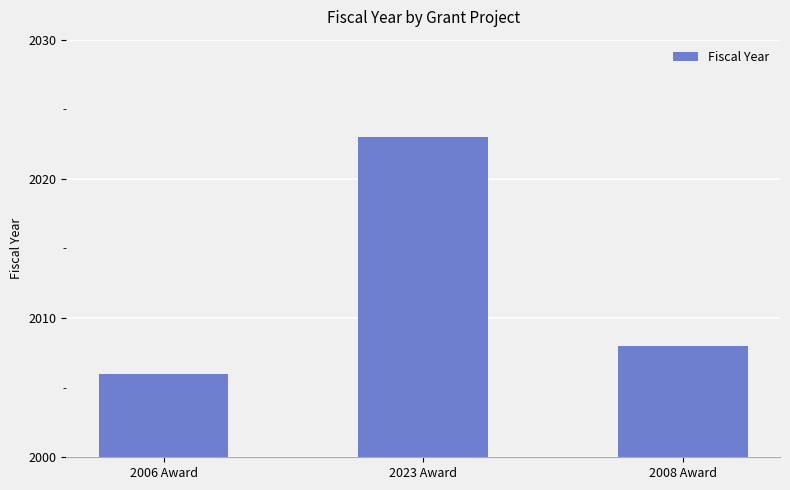

How many values are between 2006 and 2023?

3